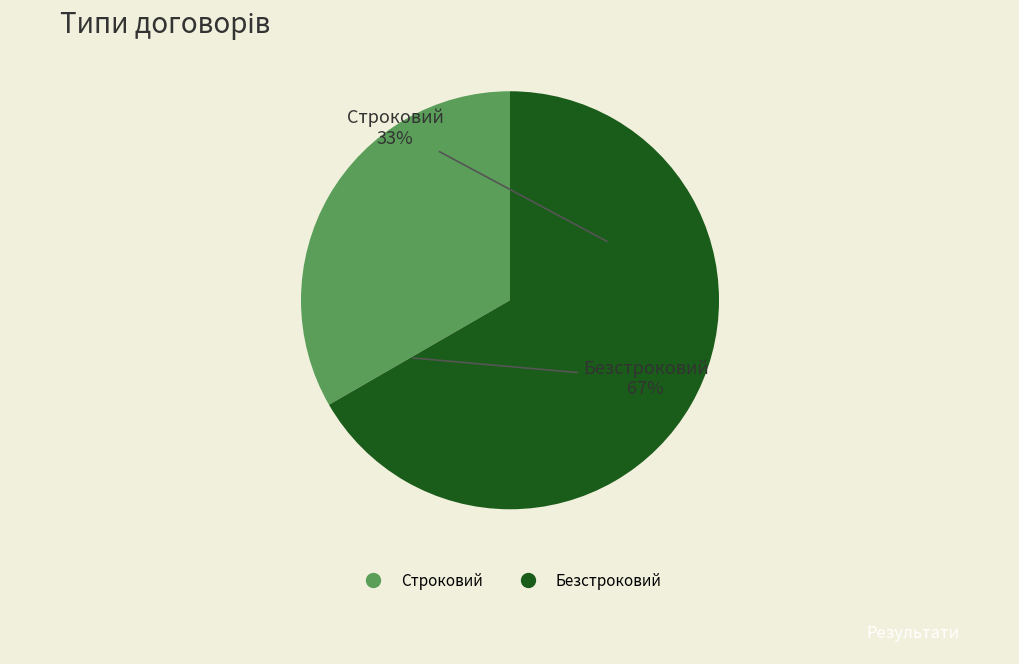

The Строковий slice represents 33% of the pie. True or false?

True